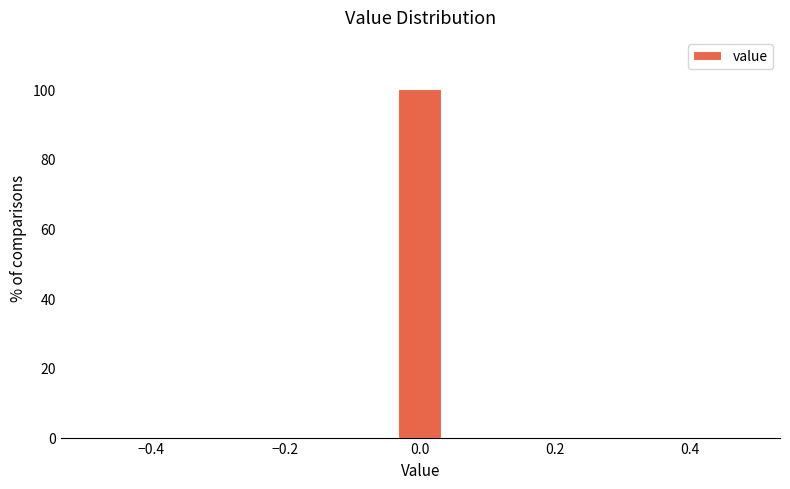

Around what value on the x-axis is the tallest bar? Give the approximate position of its centre, as read against the axis.

0.00